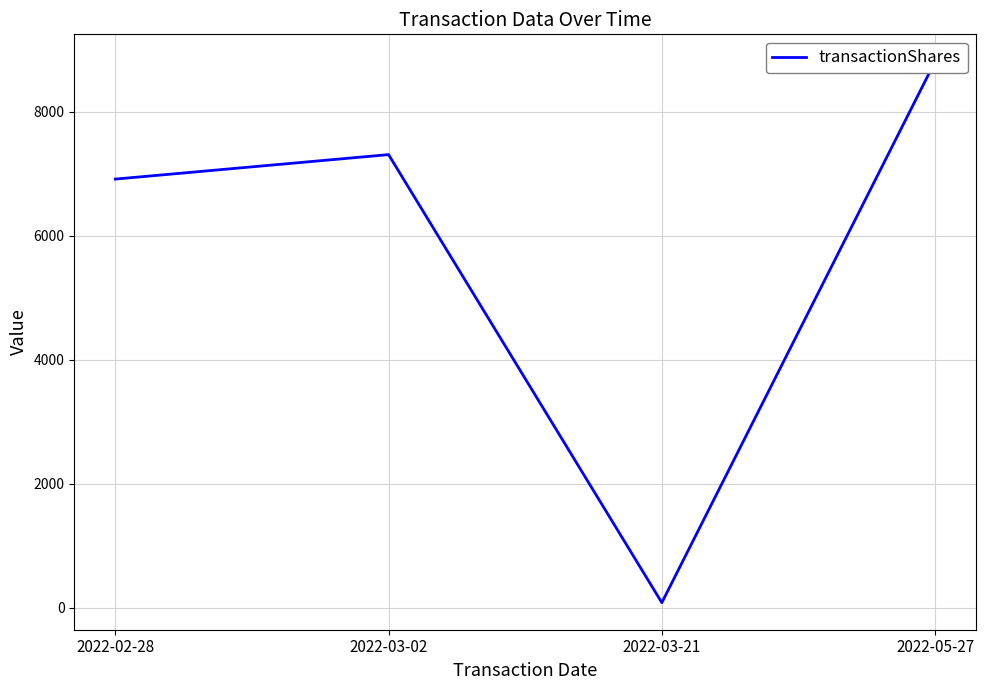

What is the greatest value displayed?

8813